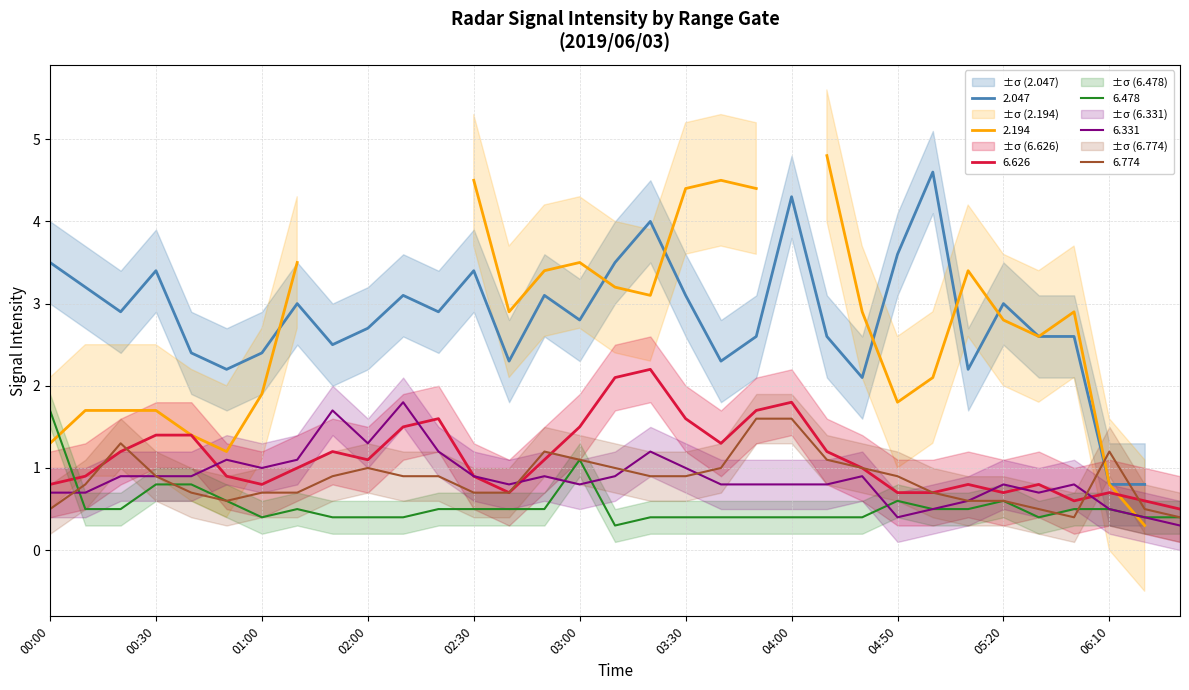

What is the label of the 32nd point from the left?

2019/06/03 06:20